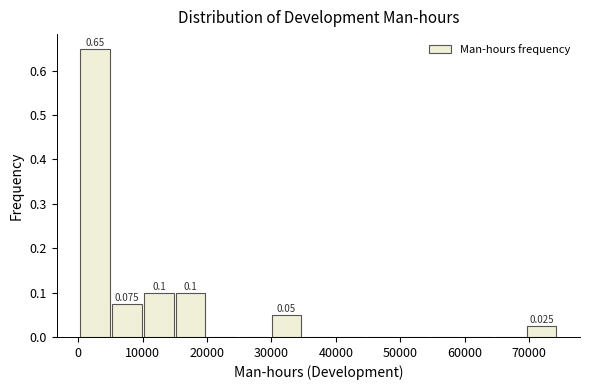

Which range on the x-axis has the tallest bar?

0 to 5000